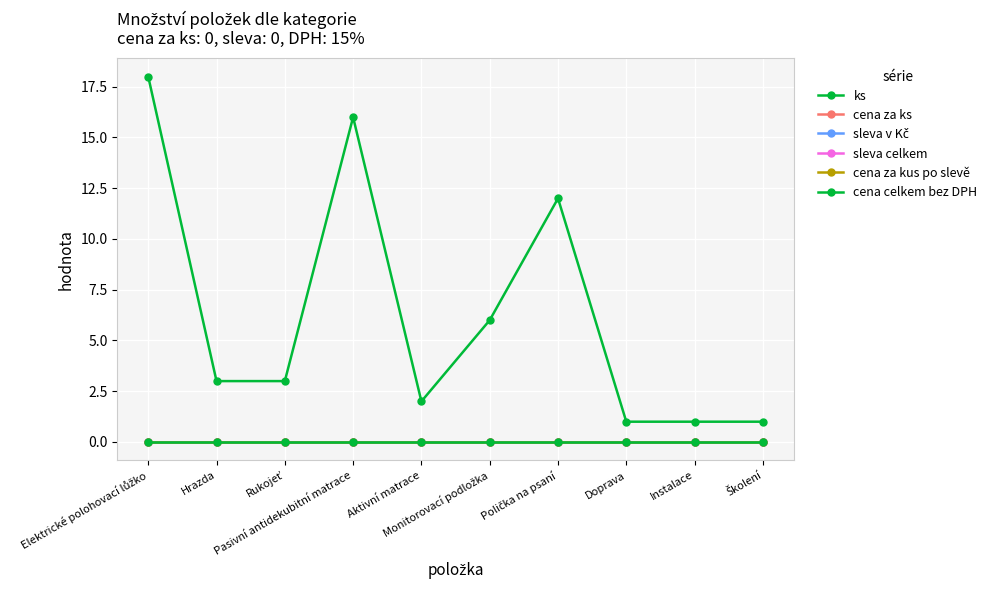

What is the label of the 4th point from the right?

Polička na psaní